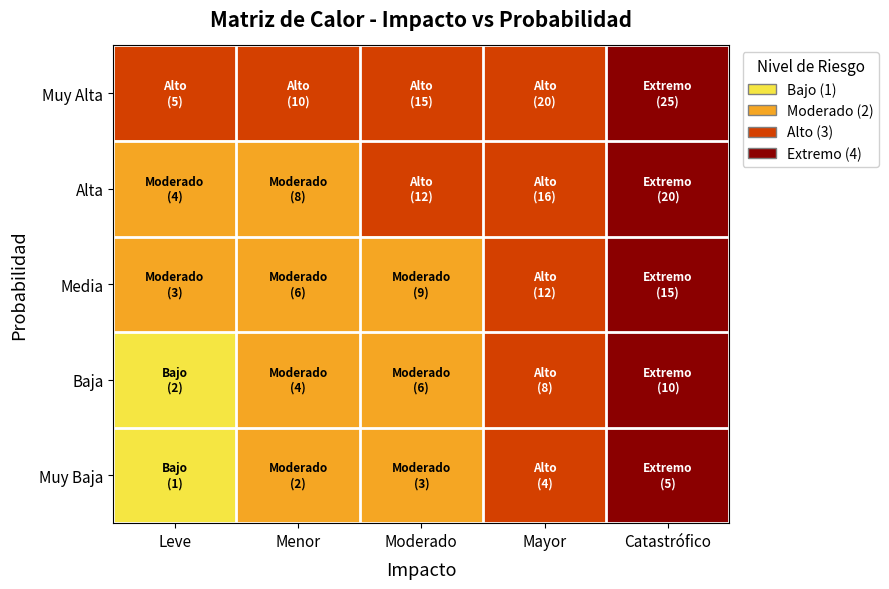

How many values in the Muy Baja series are below 2?

1